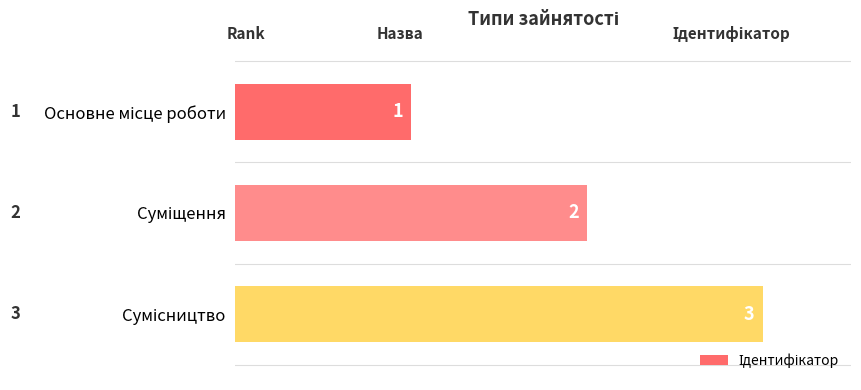

How many values are between 1 and 3?

3